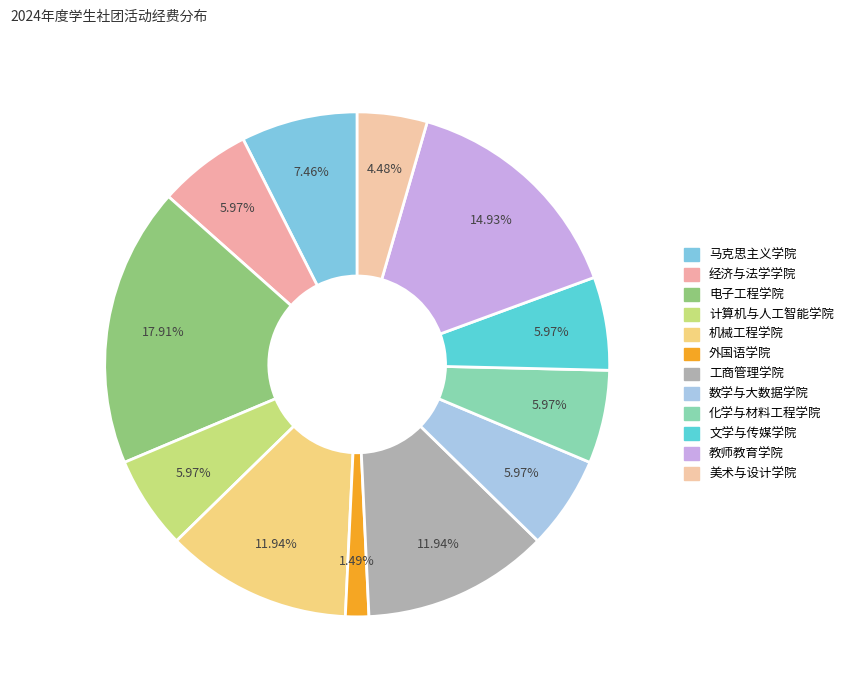

Is there a majority slice in this chart?

No